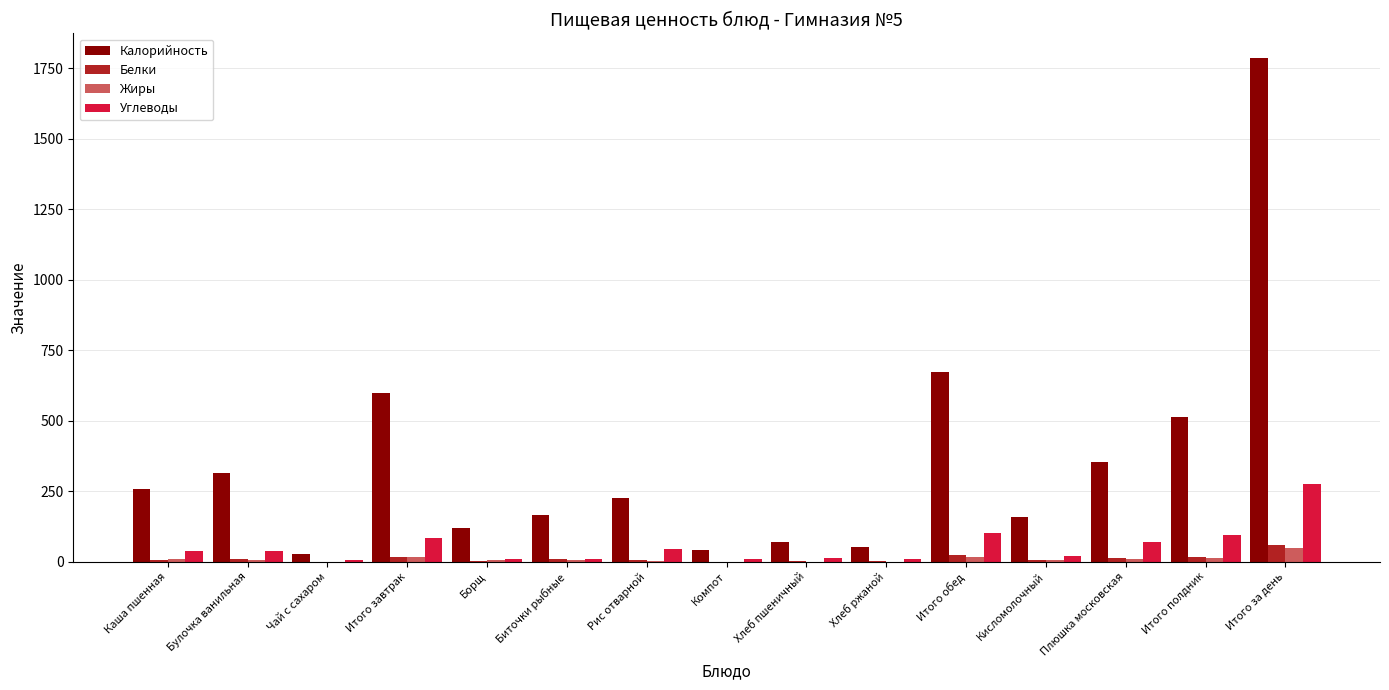

Which series changed the most between Каша пшенная and Плюшка московская?

Калорийность